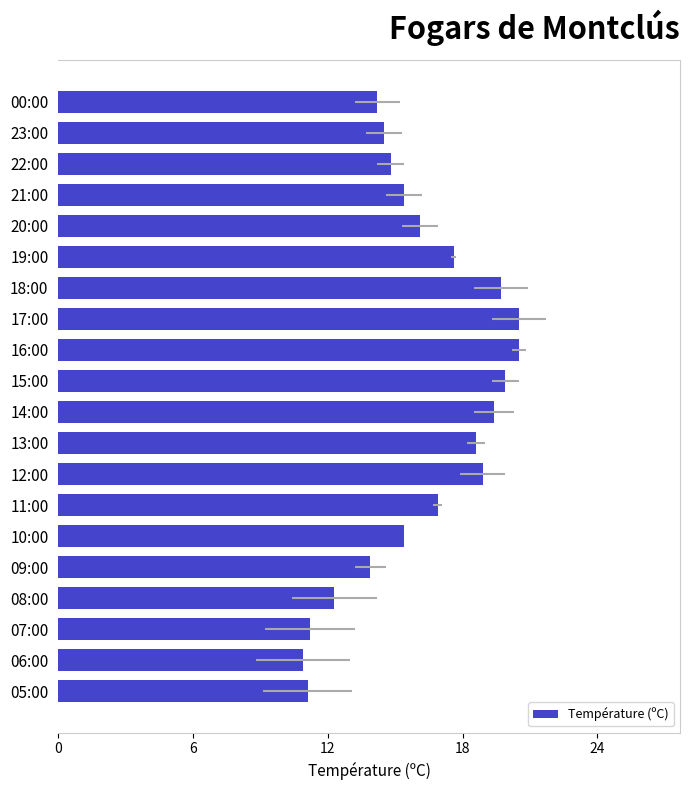

Does the chart contain any negative values?

No